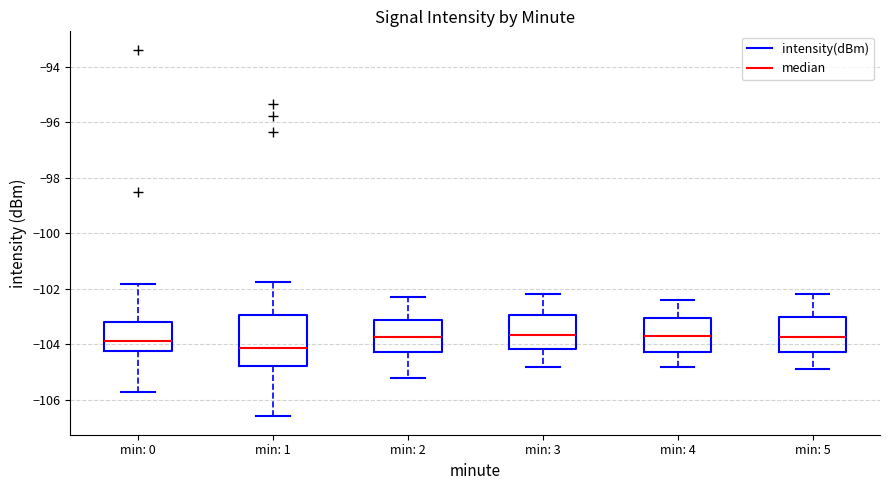

Reading left to right, transcribe this box plot: for each box, give where its median line is, the range the box spans, and where its two whiskers end, as read against the y-axis. The values are not printed on the chart, so give them approximately, as read against the axis.

min: 0: median -103.8, box -104.2 to -103.2, whiskers -105.8 to -101.8
min: 1: median -104.2, box -104.8 to -103.0, whiskers -106.6 to -101.8
min: 2: median -103.8, box -104.2 to -103.2, whiskers -105.2 to -102.2
min: 3: median -103.6, box -104.2 to -103.0, whiskers -104.8 to -102.2
min: 4: median -103.6, box -104.2 to -103.0, whiskers -104.8 to -102.4
min: 5: median -103.8, box -104.2 to -103.0, whiskers -104.8 to -102.2